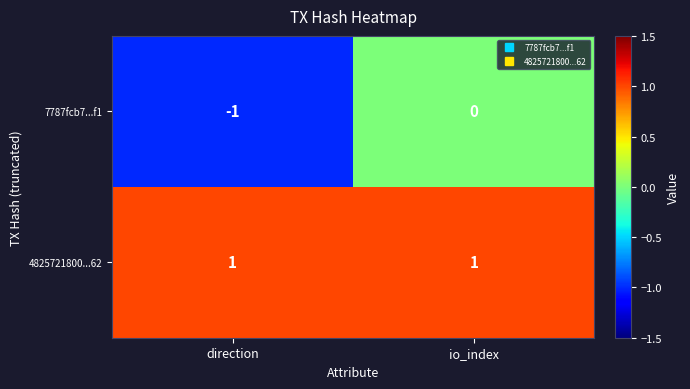

Is it true that 7787fcb7...f1 equals -1 at direction?

True